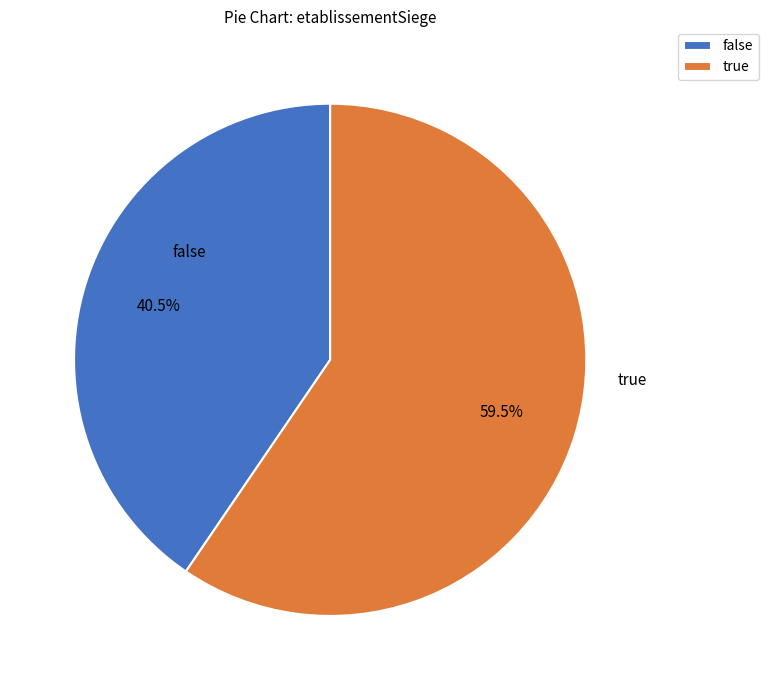

How many slices are in this pie chart?

2